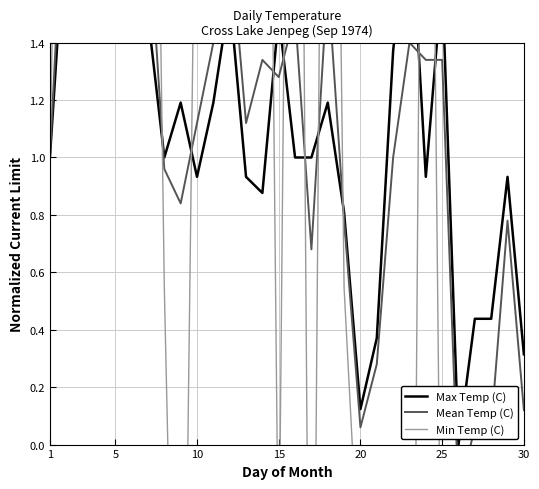

True or false: Min Temp (C) has more than 2 interior local peaks.

True